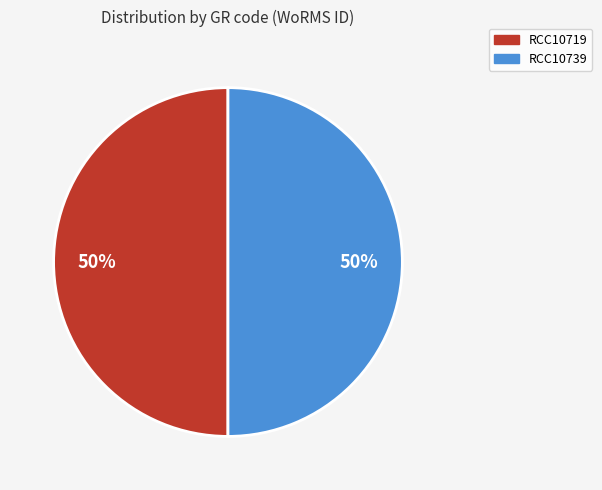

To the nearest percent, what is the average slice percentage?

50%